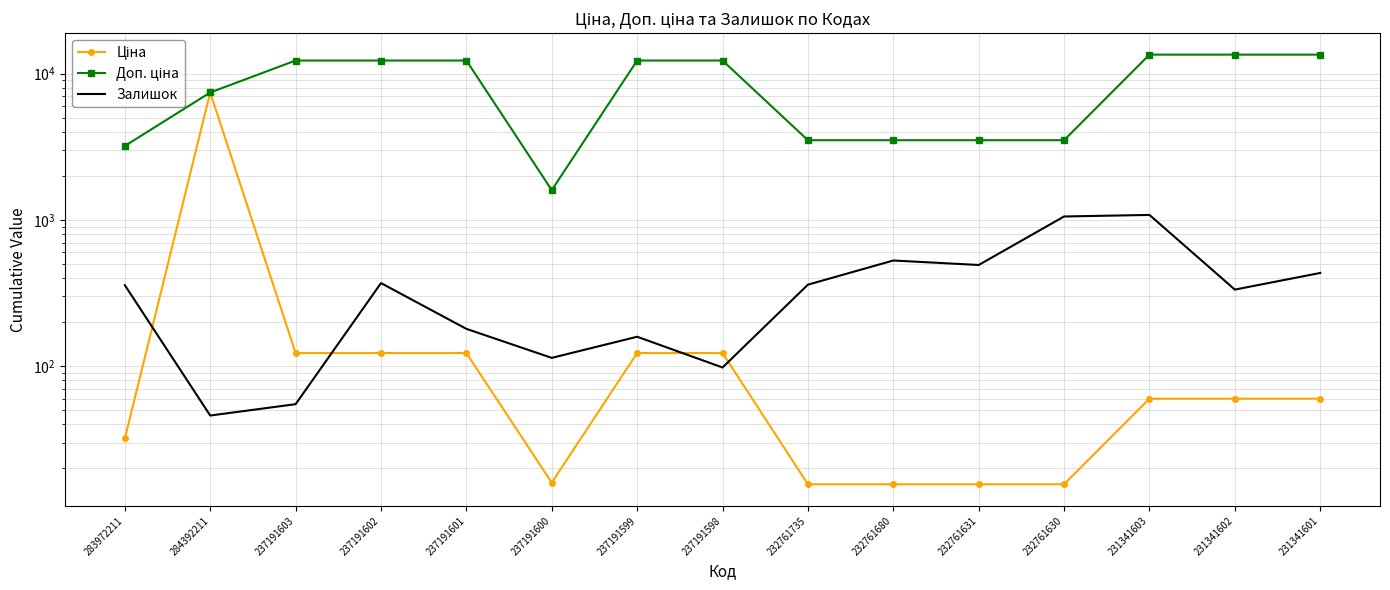

Reading right to left, list all the values displayed in this chart.

Ціна: 231341601=60.0	231341602=60.0	231341603=60.0	232761630=15.6	232761631=15.6	232761680=15.6	232761735=15.6	237191598=123.0	237191599=123.0	237191600=16.0	237191601=123.0	237191602=123.0	237191603=123.0	284392211=7436.2	283972211=32.0
Доп. ціна: 231341601=13493.2	231341602=13493.2	231341603=13493.2	232761630=3508.0	232761631=3508.0	232761680=3508.0	232761735=3508.0	237191598=12302.0	237191599=12302.0	237191600=1599.0	237191601=12302.0	237191602=12302.0	237191603=12302.0	284392211=7436.2	283972211=3205.0
Залишок: 231341601=434.0	231341602=334.0	231341603=1082.0	232761630=1056.0	232761631=492.0	232761680=528.0	232761735=361.0	237191598=98.0	237191599=159.0	237191600=114.0	237191601=180.0	237191602=370.0	237191603=55.0	284392211=46.0	283972211=358.0